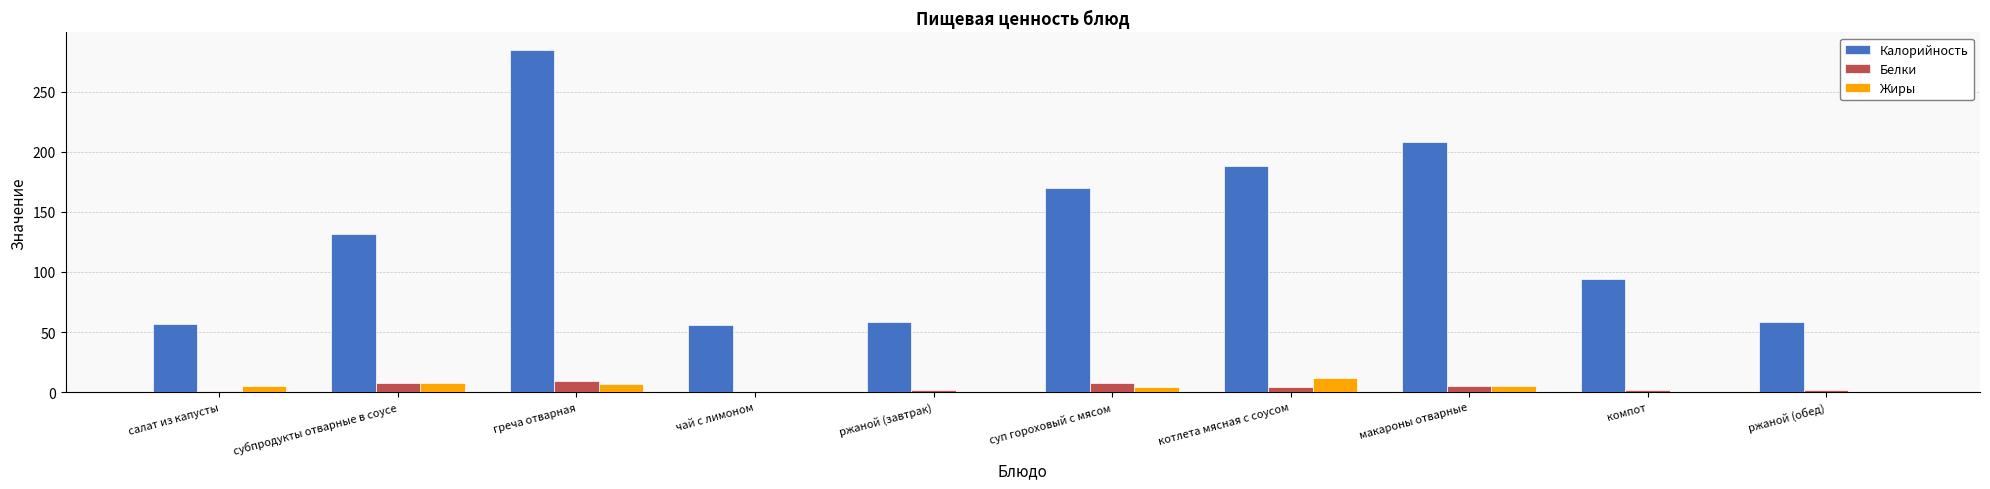

At which category is the sum across all series the highest?

греча отварная